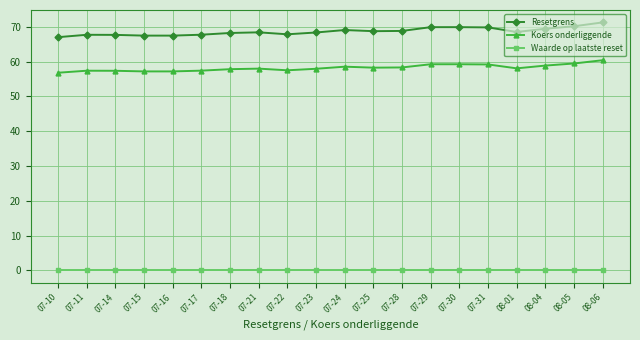

What is the value of the Koers onderliggende point at the 9th from the left?

57.5